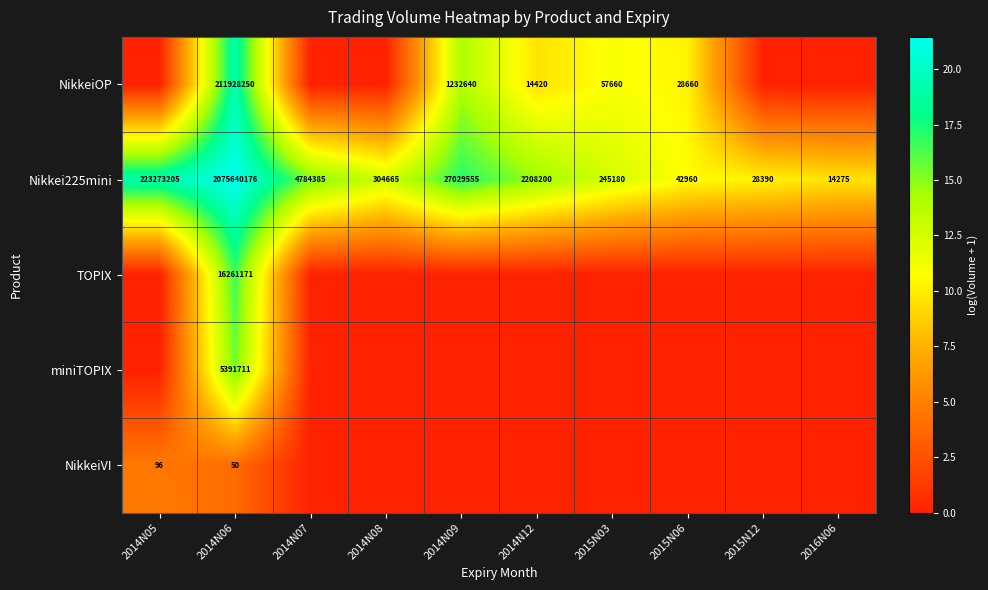

Is it true that NikkeiOP equals 481258 at 2014N09?

False